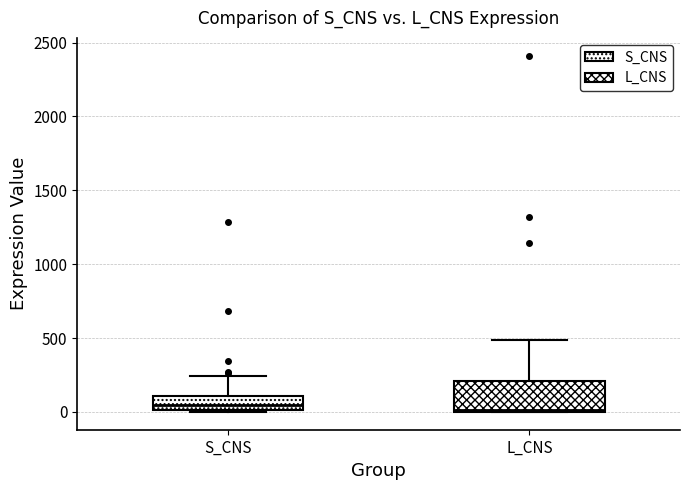

Reading left to right, transcribe this box plot: for each box, give where its median line is, the range the box spans, and where its two whiskers end, as read against the y-axis. The values are not printed on the chart, so give them approximately, as read against the axis.

S_CNS: median 50, box 0 to 100, whiskers 0 (just below the box's lower edge) to 250
L_CNS: median 0, box 0 to 200, whiskers 0 to 500